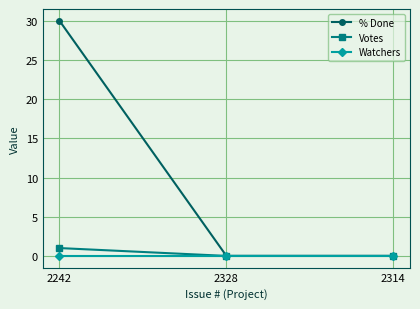

Which series has the widest spread of values?

% Done